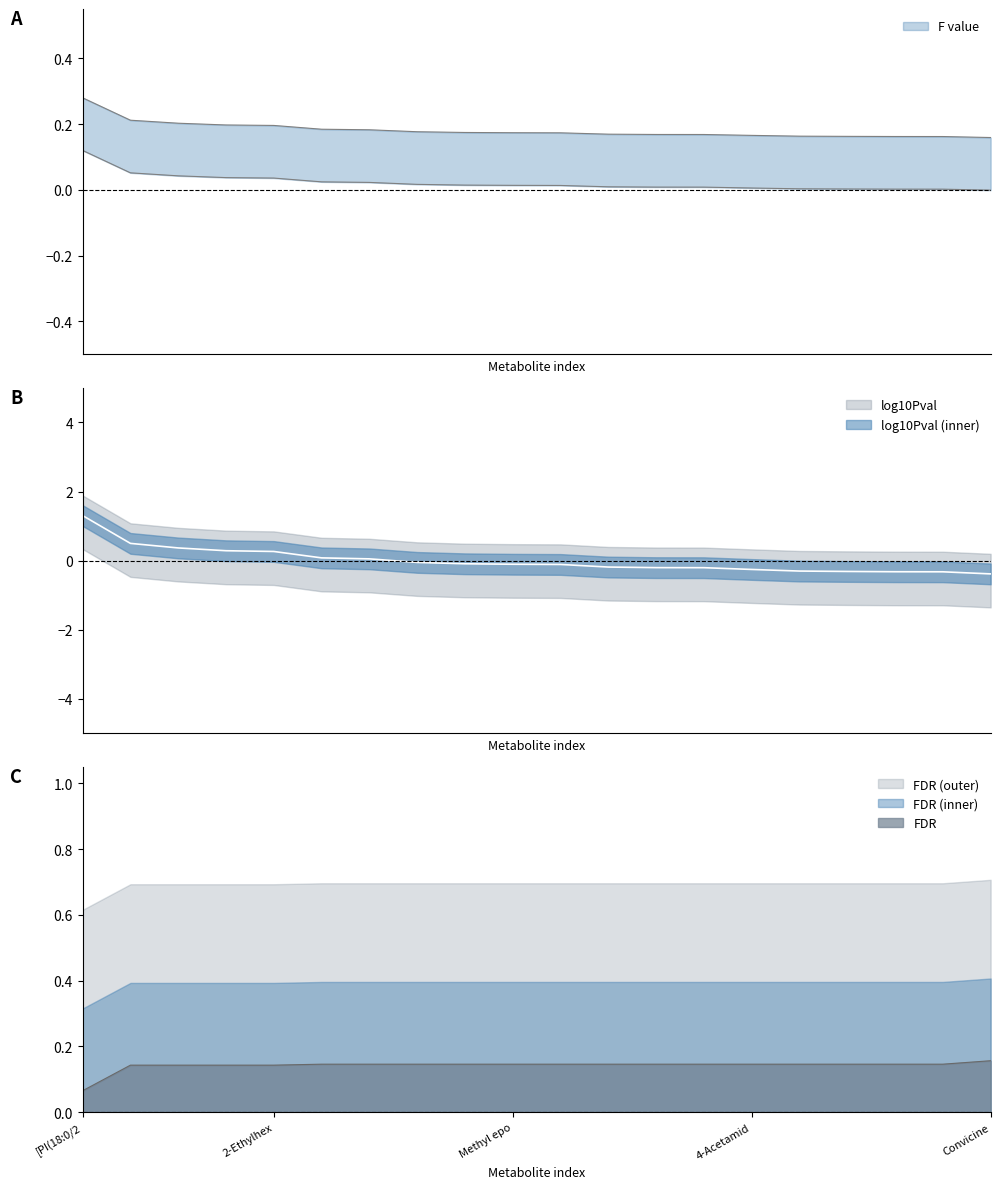

How many times do FDR and F value cross each other?

1